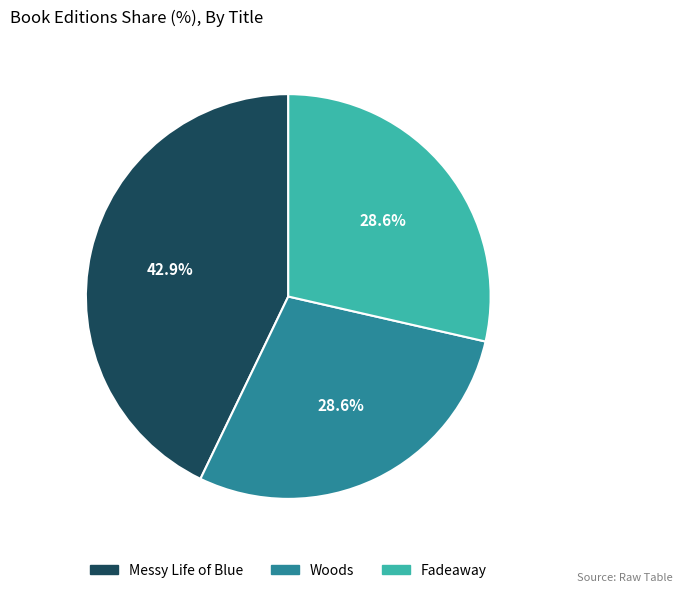

To the nearest percent, what portion does Fadeaway represent?

29%